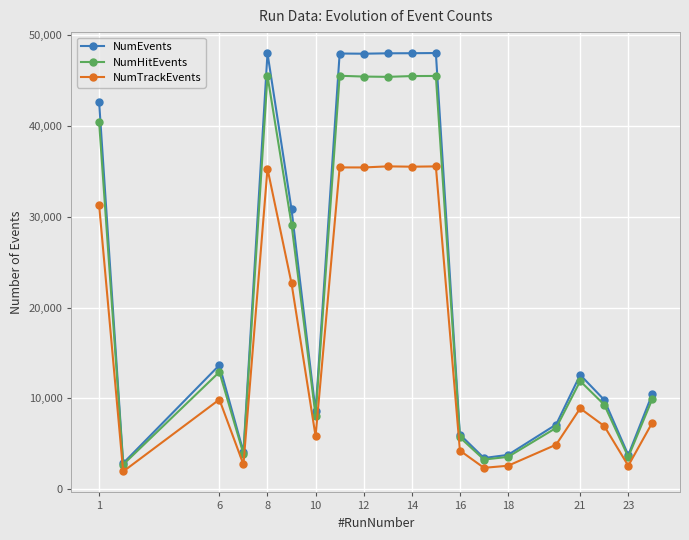

Which series has the widest spread of values?

NumEvents